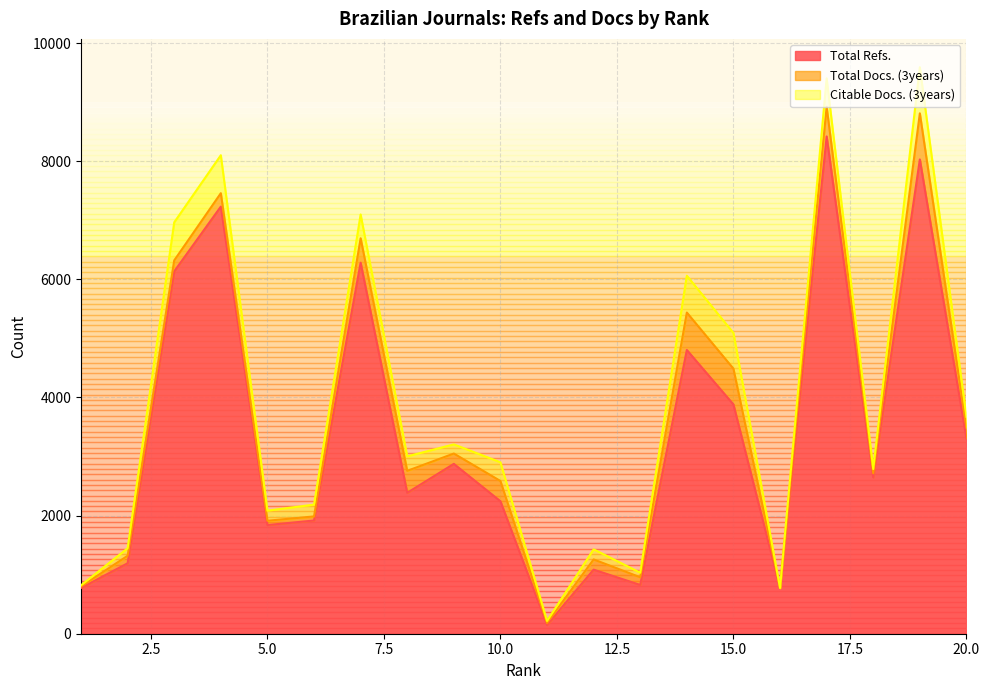

What are all the series names shown in the legend?

Total Refs., Total Docs. (3years), Citable Docs. (3years)